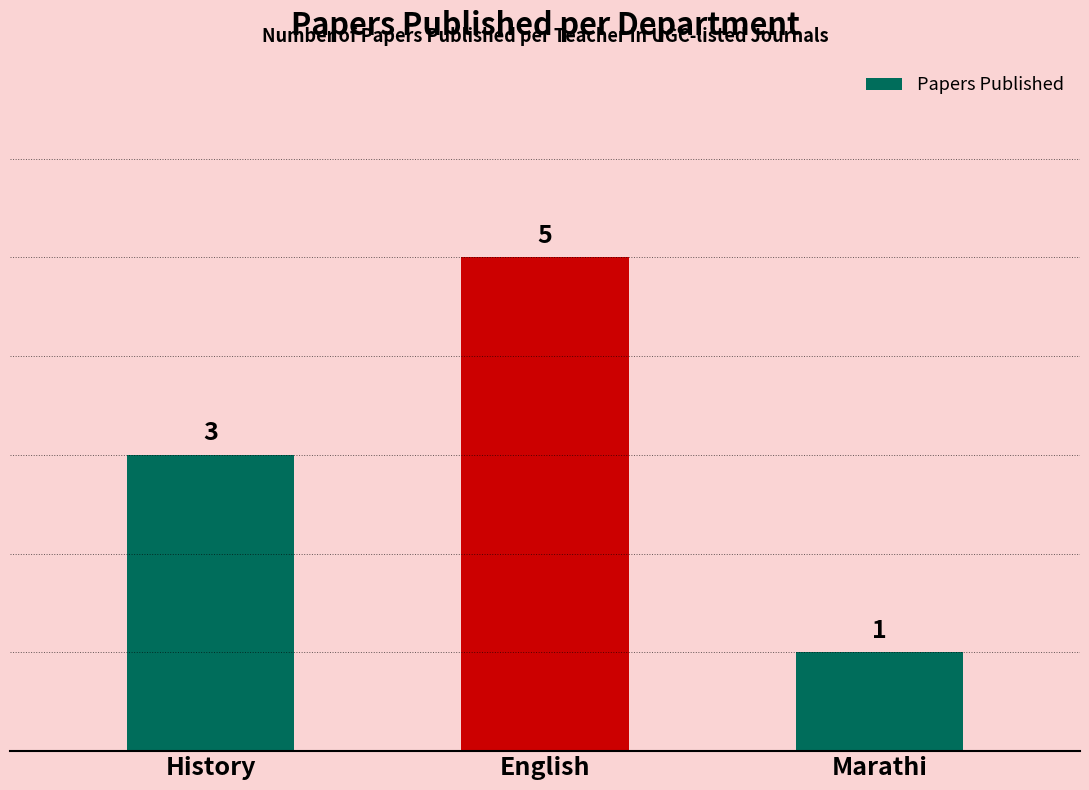

Are the bars grouped side by side (vs. stacked)?

No